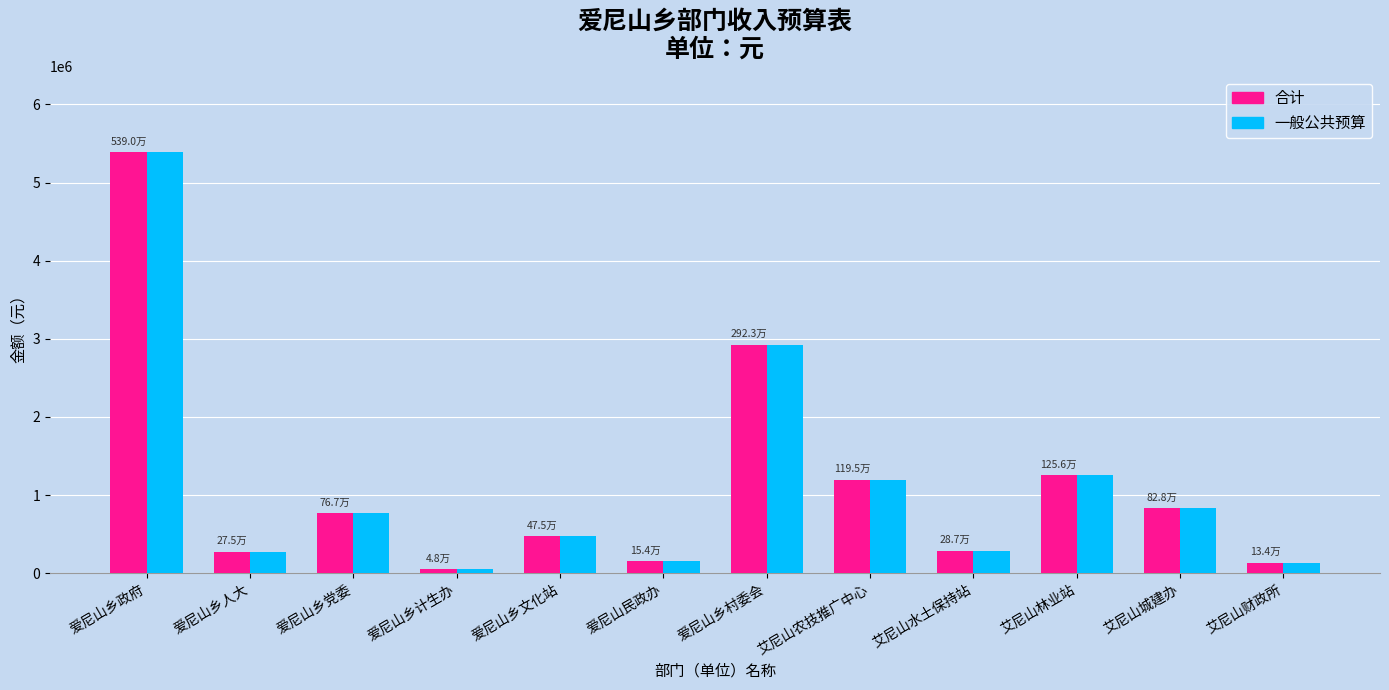

At which category does the chart reach its peak across all series?

爱尼山乡政府